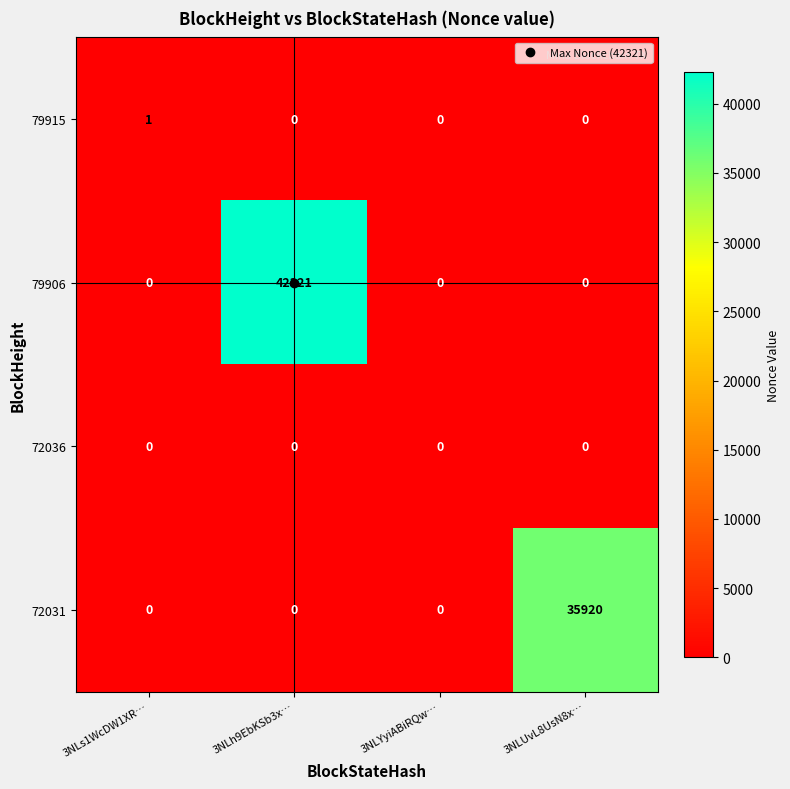

What is the total value across all series at 3NLh9EbKSb3x…?

42321